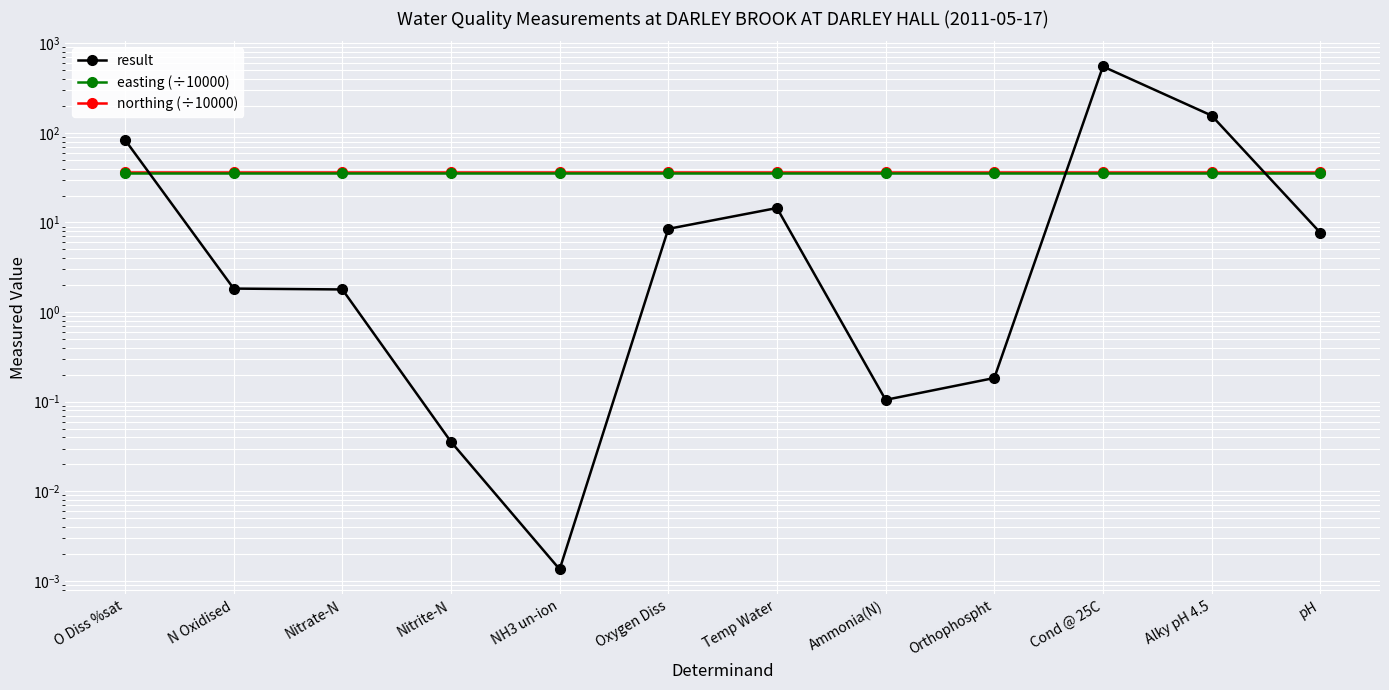

Is this an area chart (filled region under the line)?

No